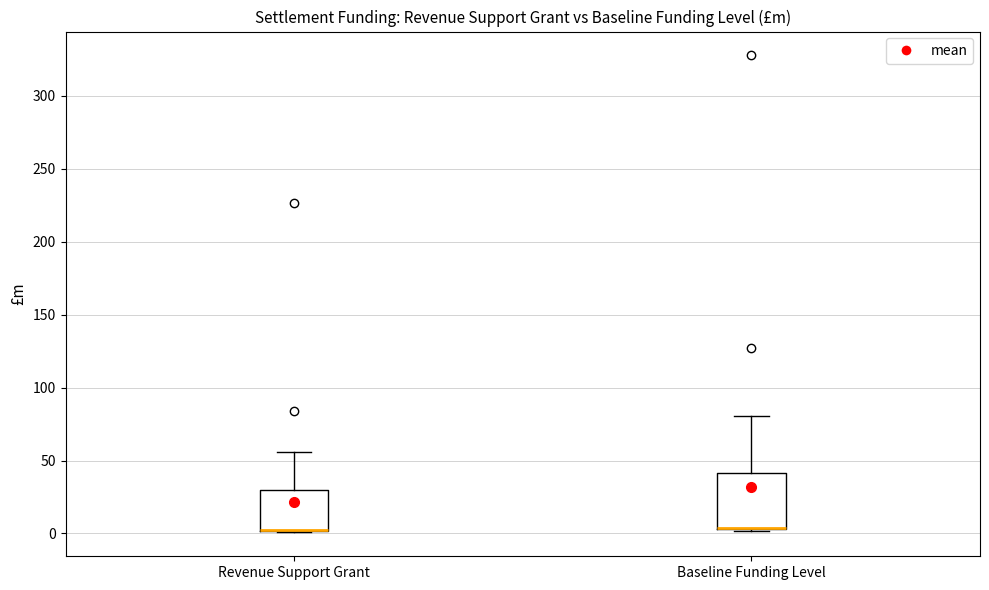

Reading left to right, transcribe this box plot: for each box, give where its median line is, the range the box spans, and where its two whiskers end, as read against the y-axis. The values are not printed on the chart, so give them approximately, as read against the axis.

Revenue Support Grant: median 5 (drawn on the box's lower edge), box 0 to 30, whiskers 0 to 55
Baseline Funding Level: median 5 (drawn on the box's lower edge), box 5 to 40, whiskers 0 to 80